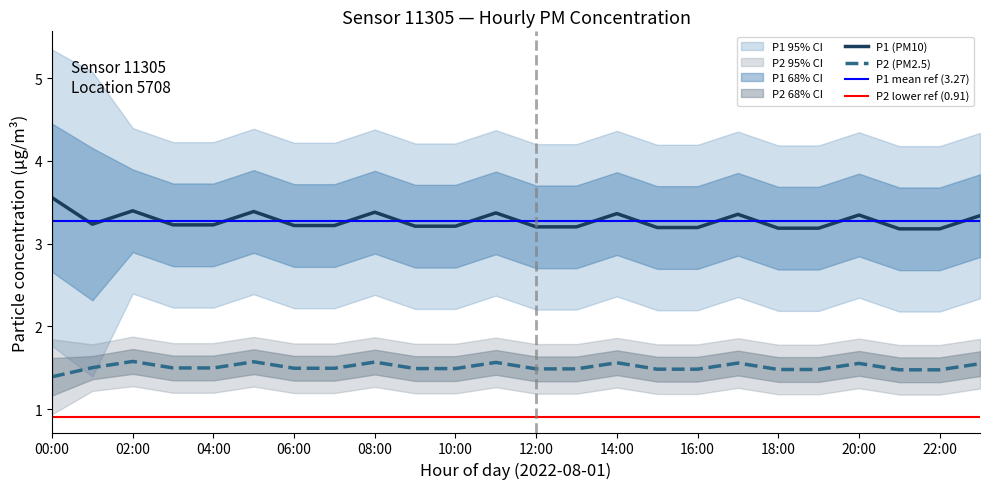

What is the maximum value for P2 (PM2.5)?

1.6